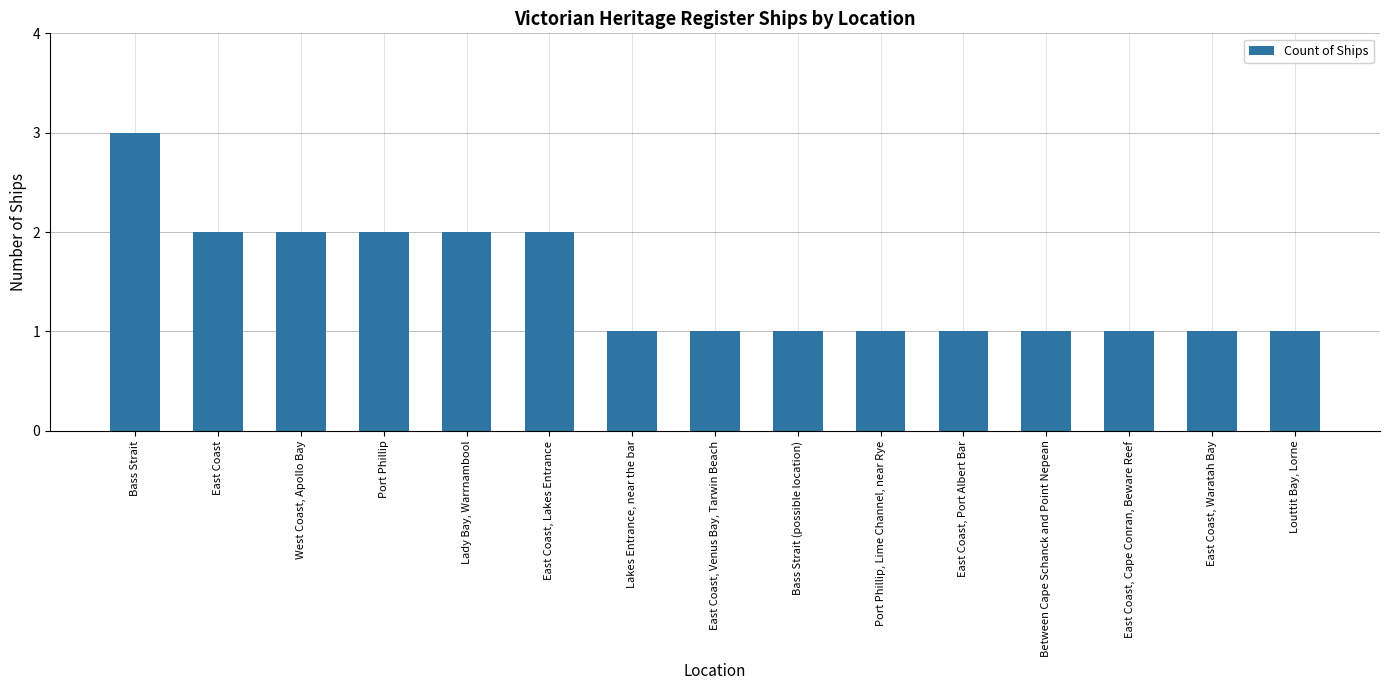

What position from the right is West Coast, Apollo Bay?

13